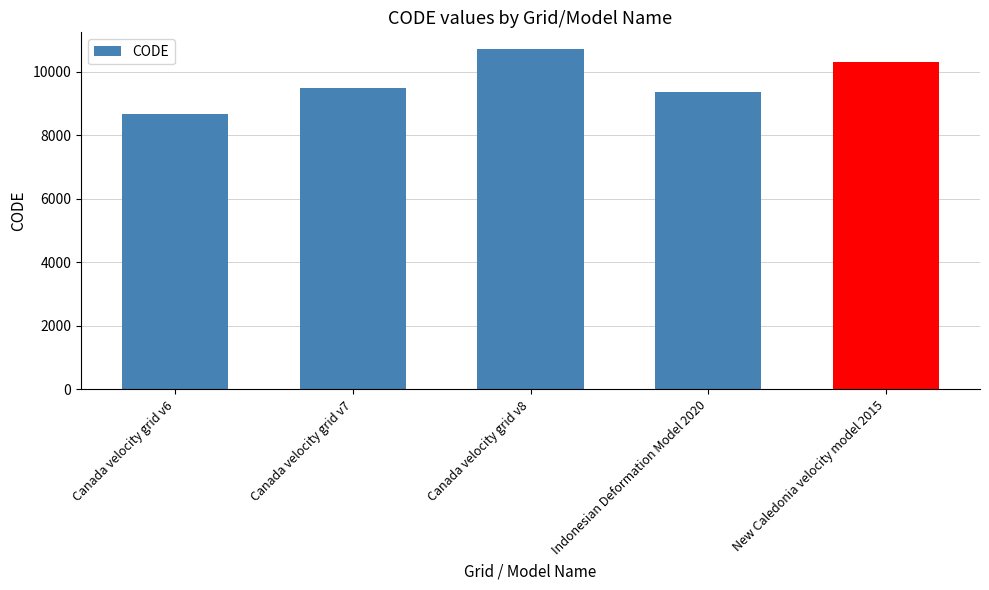

True or false: the data shows 8676 at Canada velocity grid v6.

True